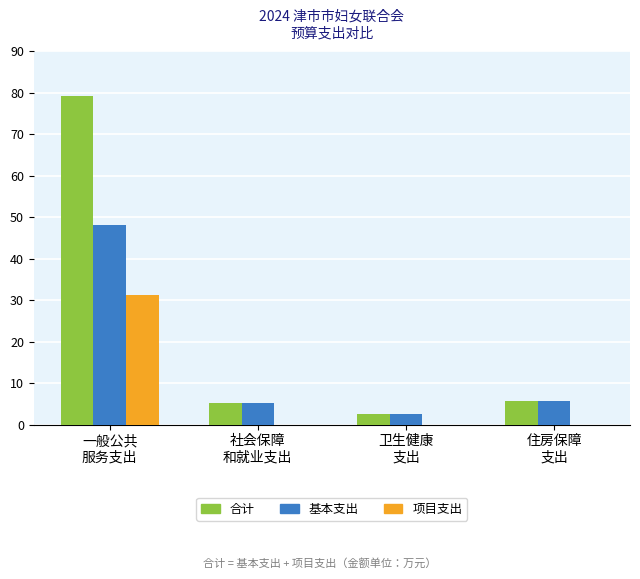

How many groups of bars are there?

4